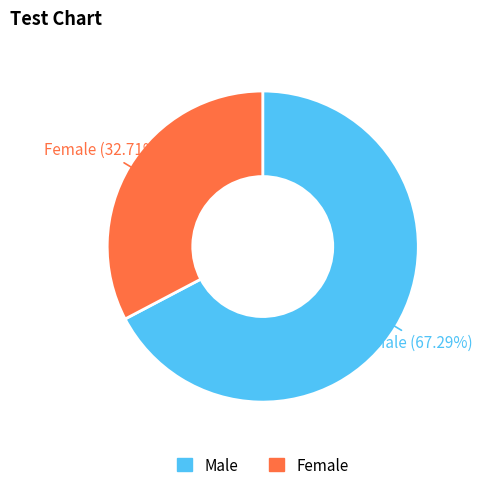

Is it true that Female is 23% of the pie?

False